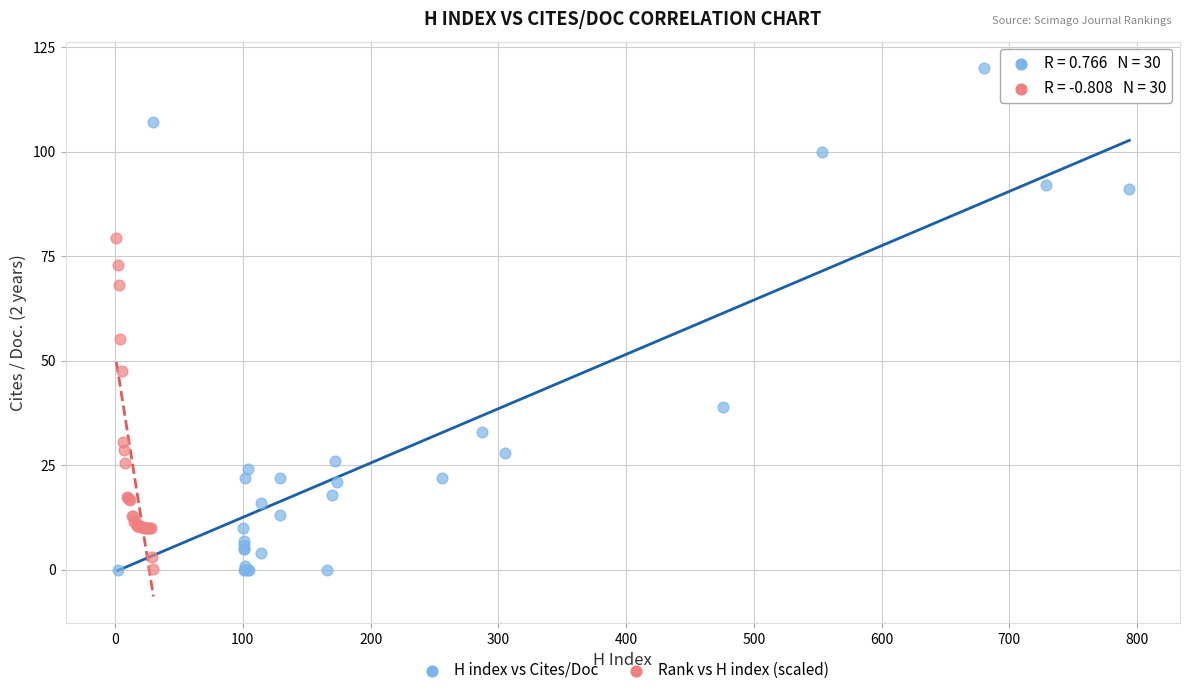

Which series has the largest Y range (max minus min)?

H index vs Cites/Doc